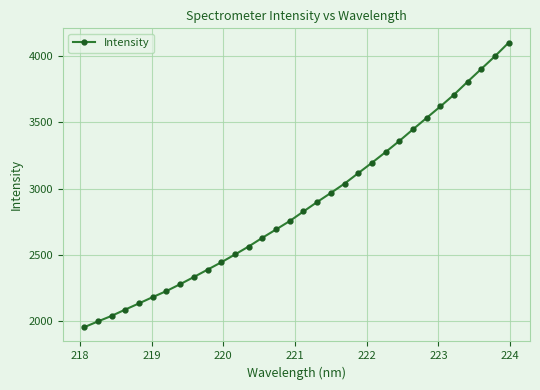

What is the sum of all values?

92003.5